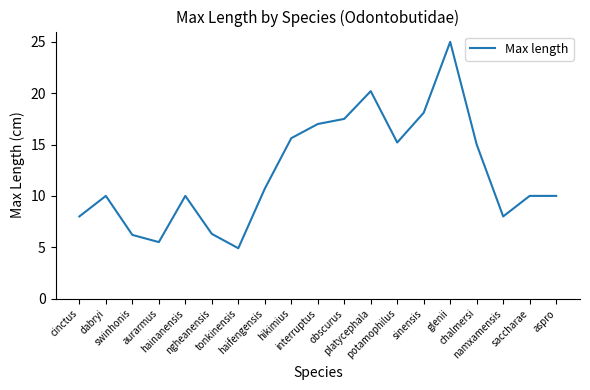

How many categories are shown in the chart?

19